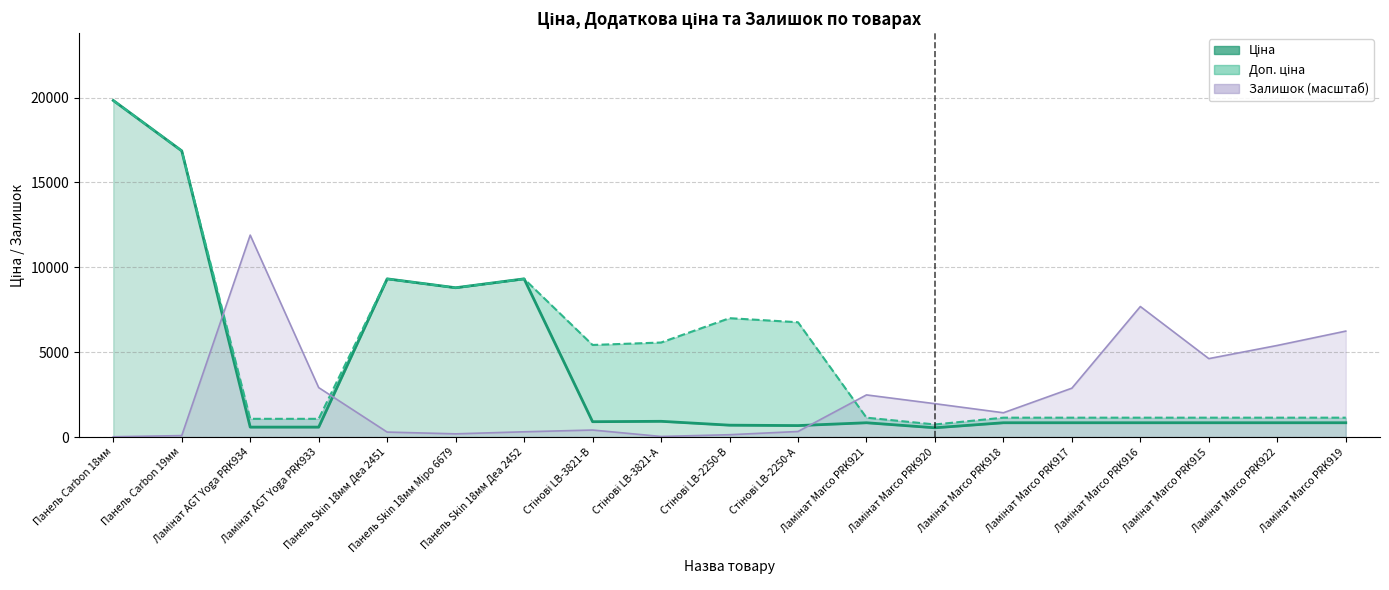

At which category is the sum across all series the highest?

Панель Carbon 18мм